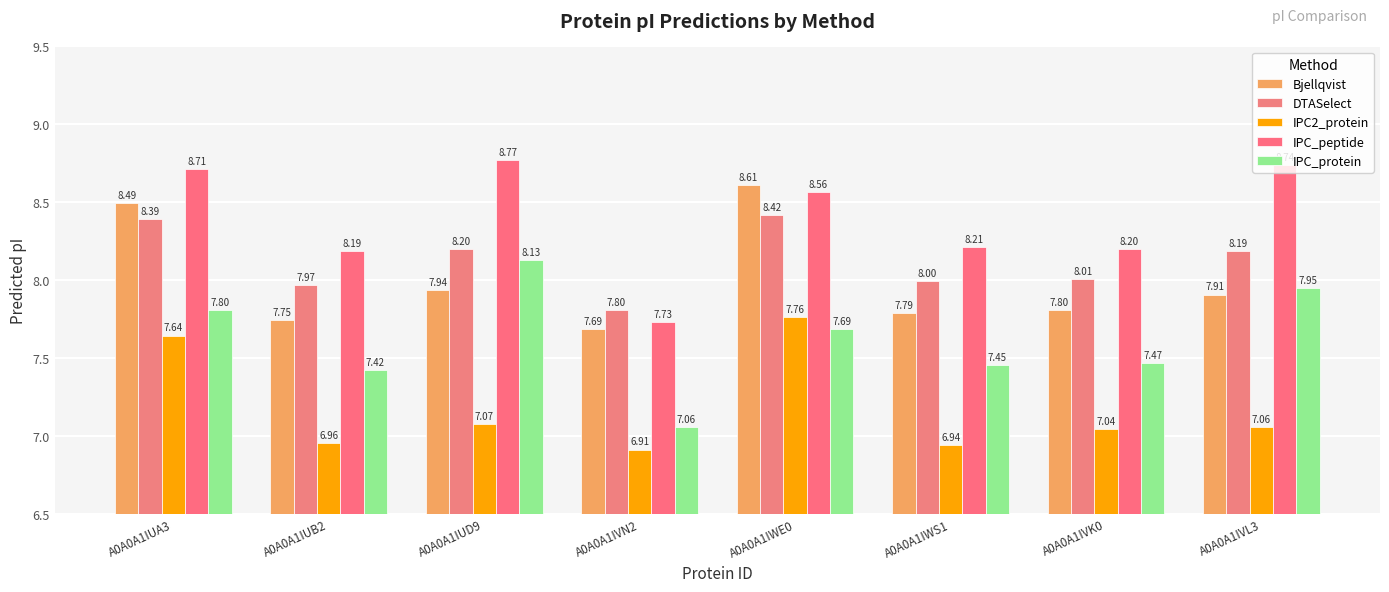

What is the label of the 6th bar from the left?

A0A0A1IWS1